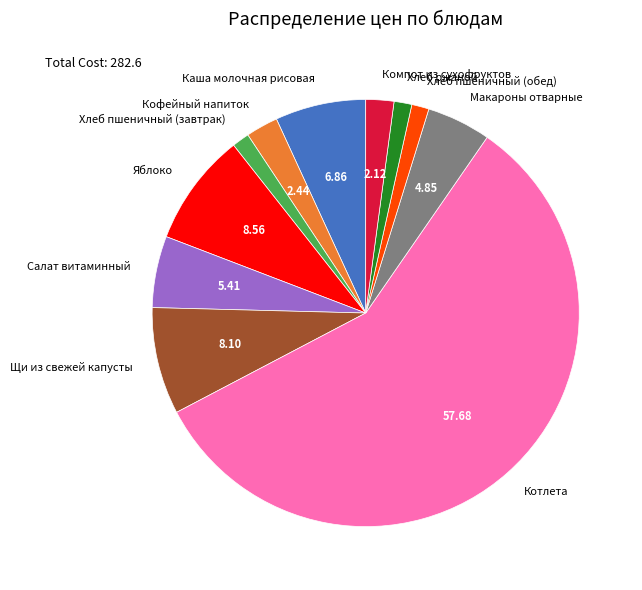

How many slices are in this pie chart?

11